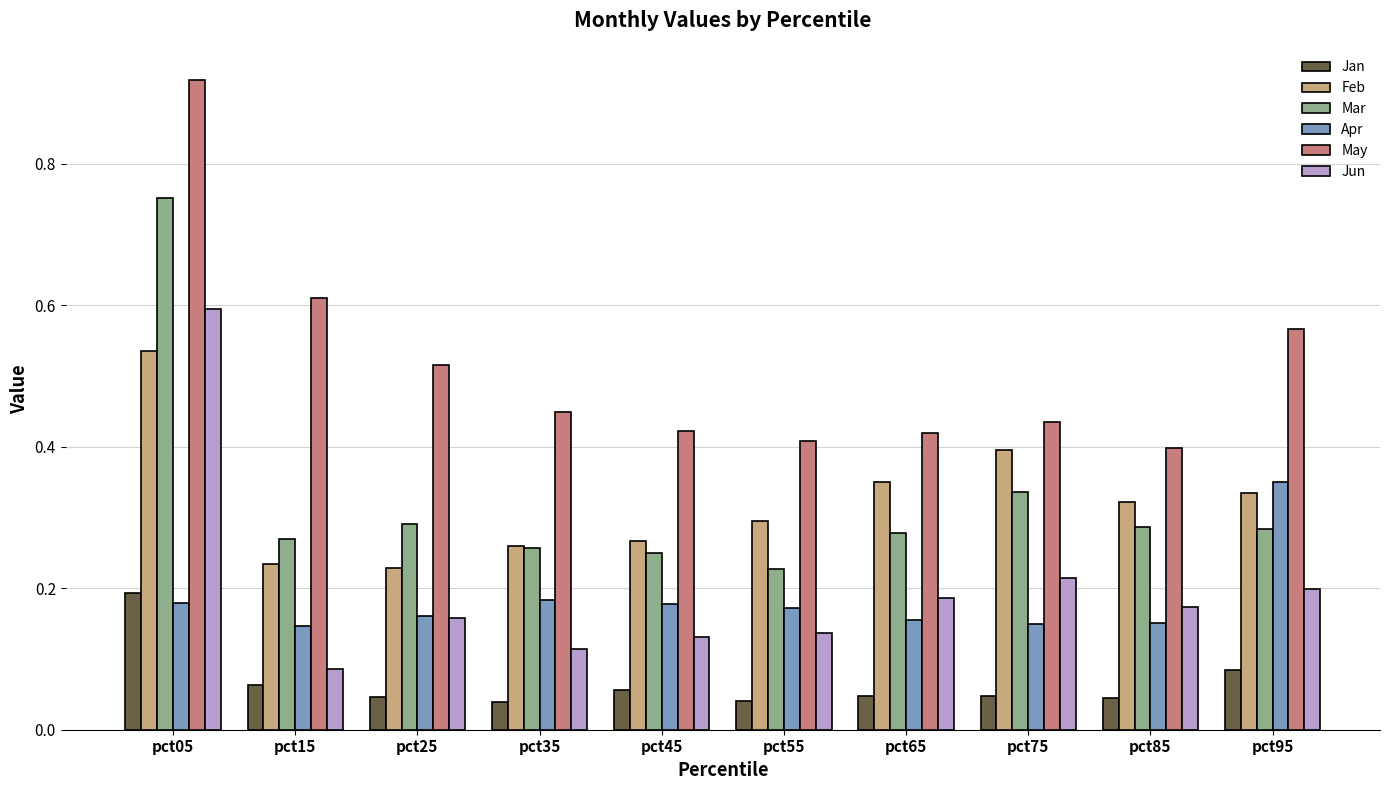

Which series changed the most between pct55 and pct95?

Apr